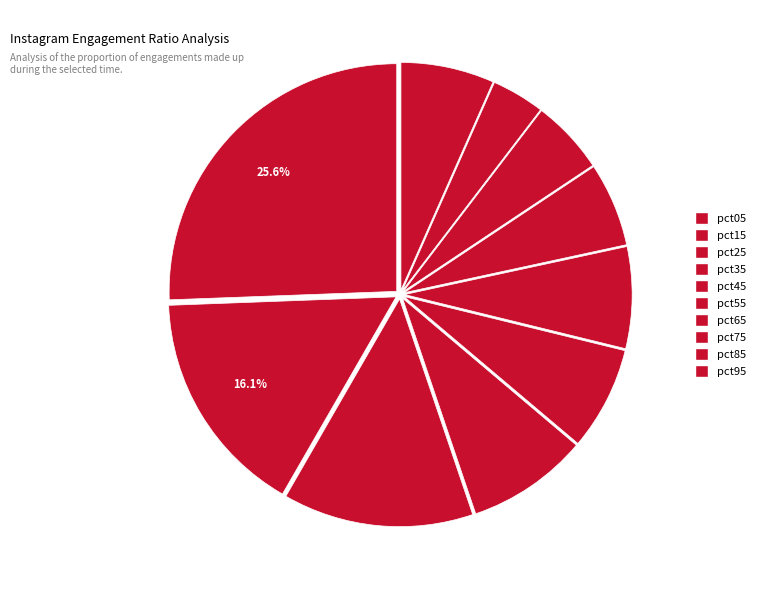

Count the number of slices in the pie.

10